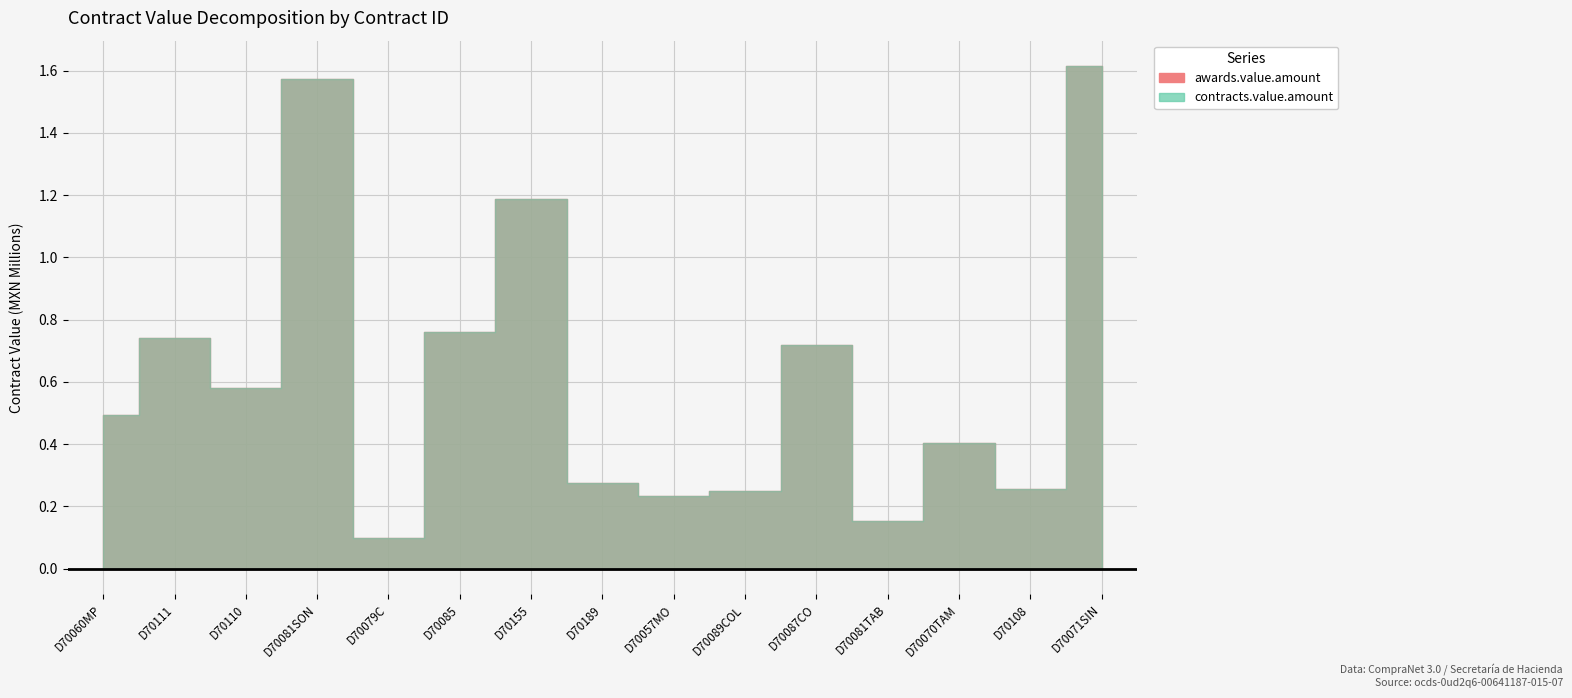

True or false: awards.value.amount and contracts.value.amount intersect in this chart.

False